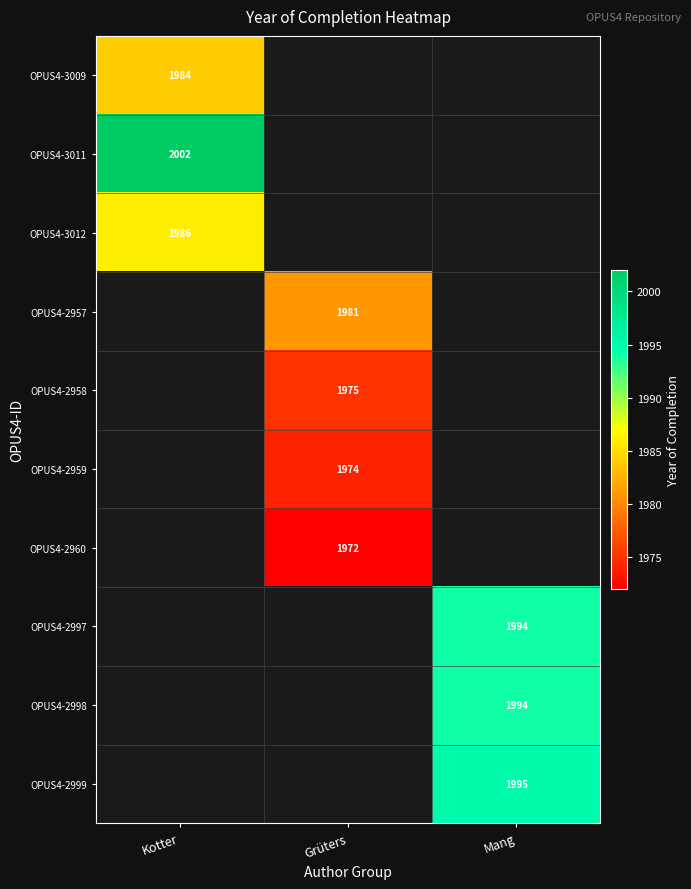

The OPUS4-2998 series shows 1994 at Mang. True or false?

True